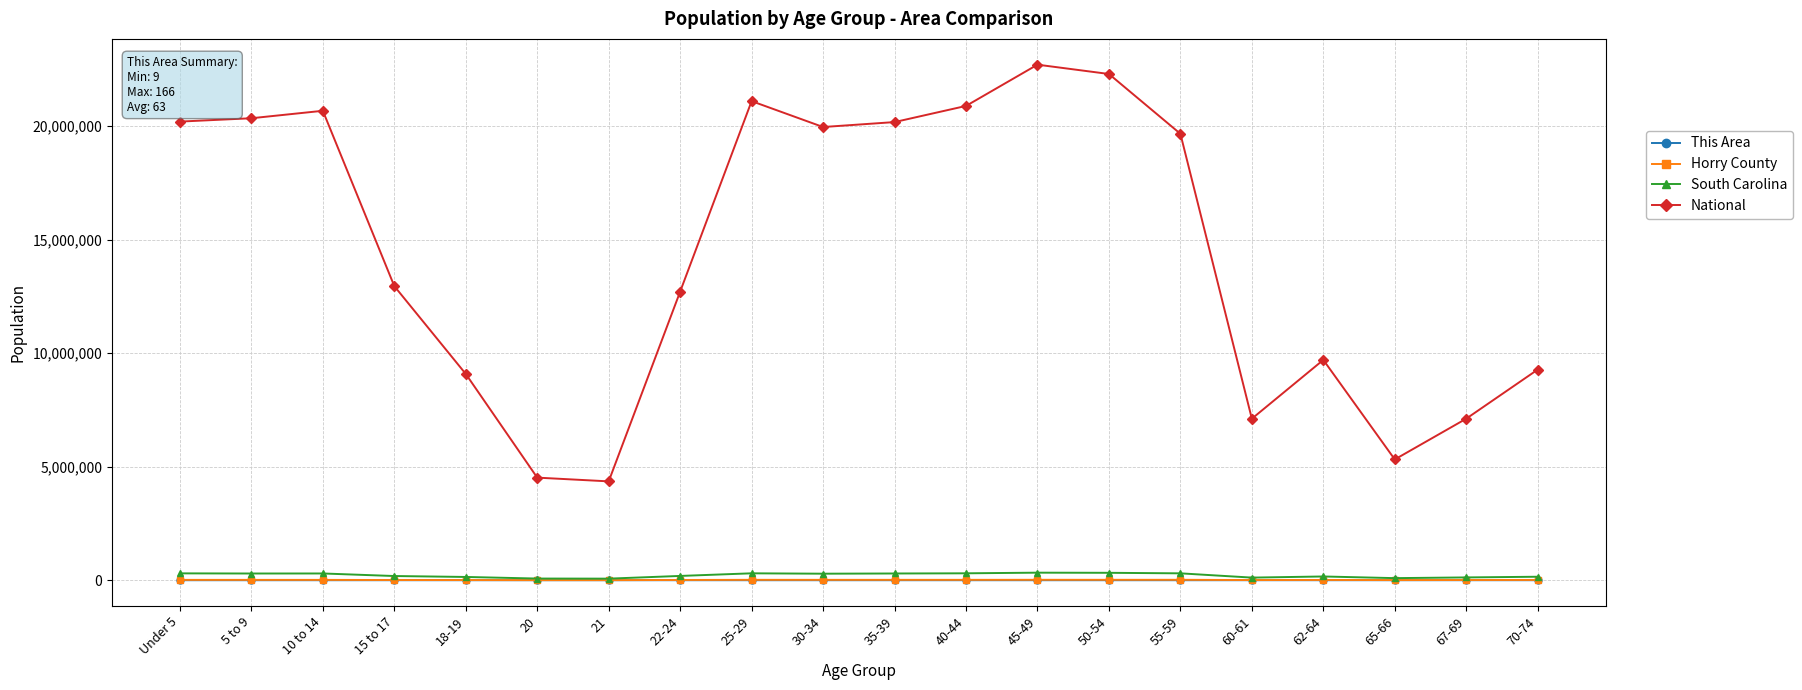

In National, how many points are higher than both neighbors (excluding endpoints)?

4